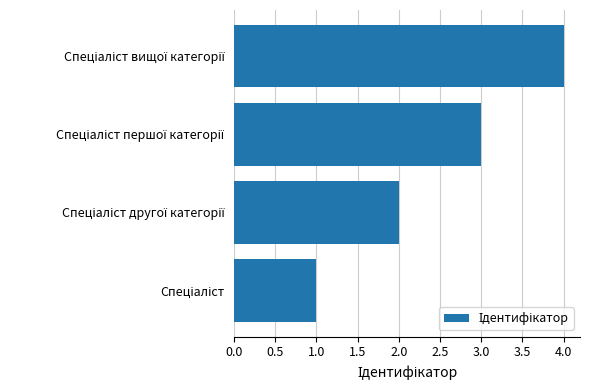

What is the difference between the maximum and minimum values?

3